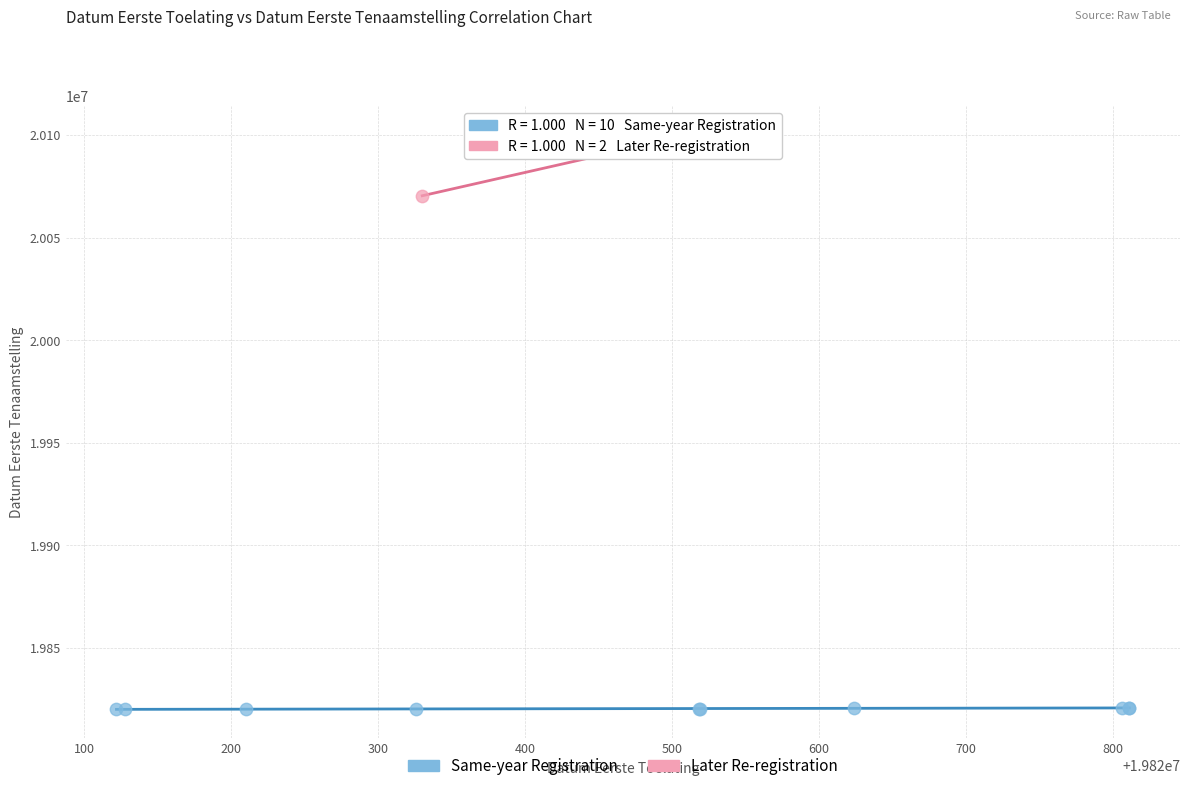

What are all the series names shown in the legend?

Same-year Registration, Later Re-registration